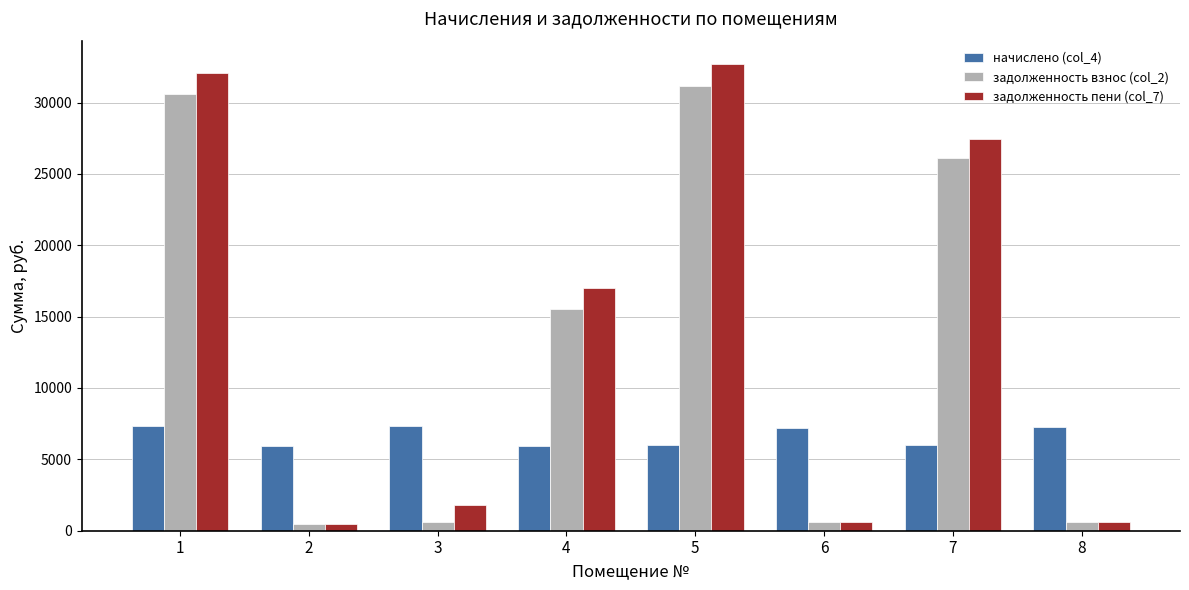

What is the difference between the second highest and second lowest values in the задолженность взнос (col_2) series?

30015.0